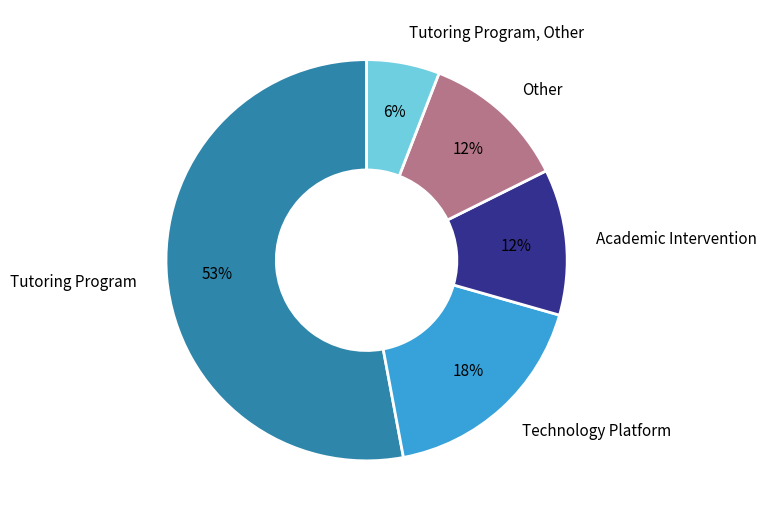

Does Tutoring Program, Other represent more than half of the total?

No